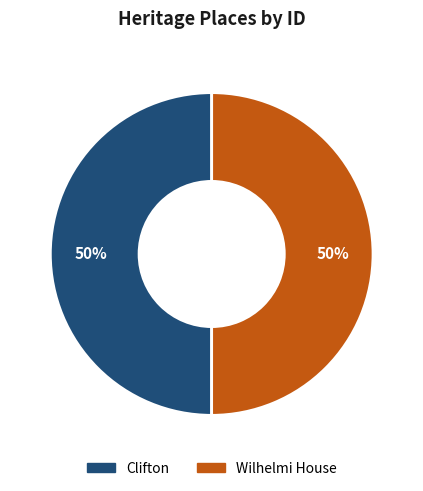

Do Clifton and Wilhelmi House together represent more than half of the pie?

Yes